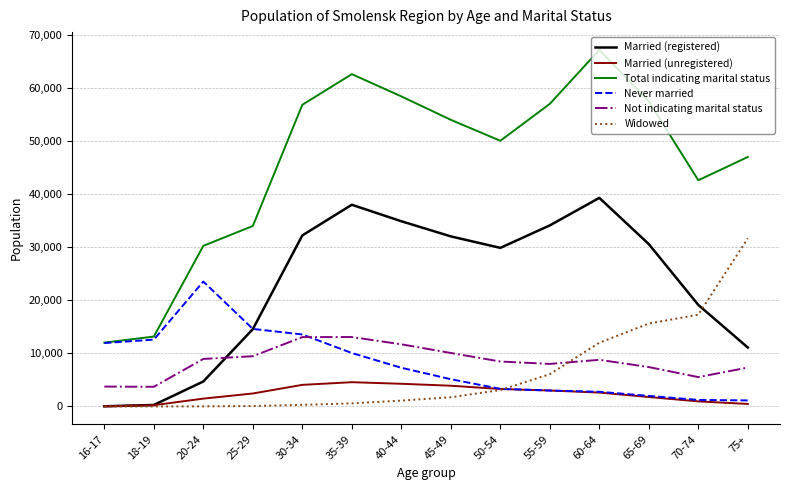

Which series has the largest range (max minus min)?

Total indicating marital status